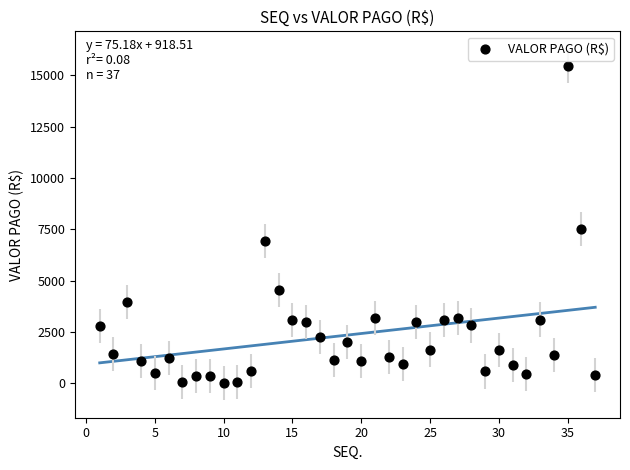

What Y value in the scatter plot is closest to 7729?

7500.0